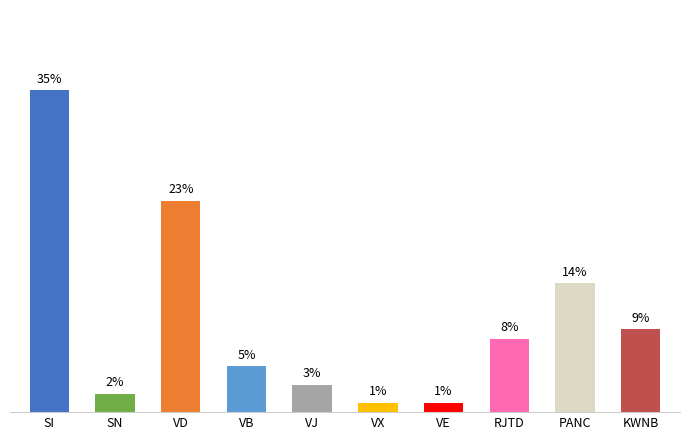

Which has a higher value, VX or SN?

SN